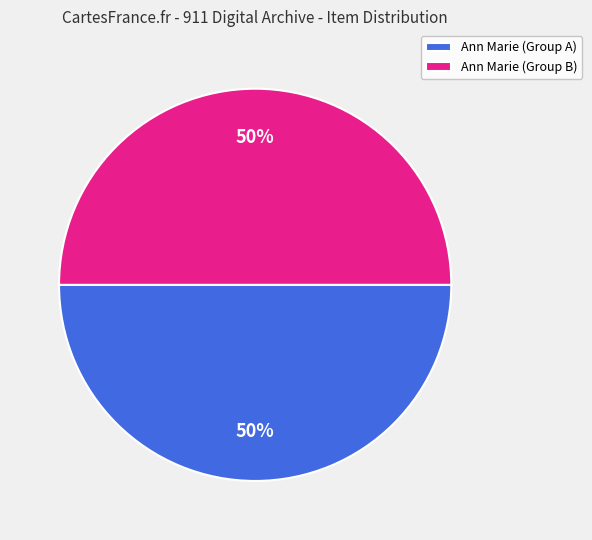

To the nearest percent, what is the combined percentage of Ann Marie (Group A) and Ann Marie (Group B)?

100%